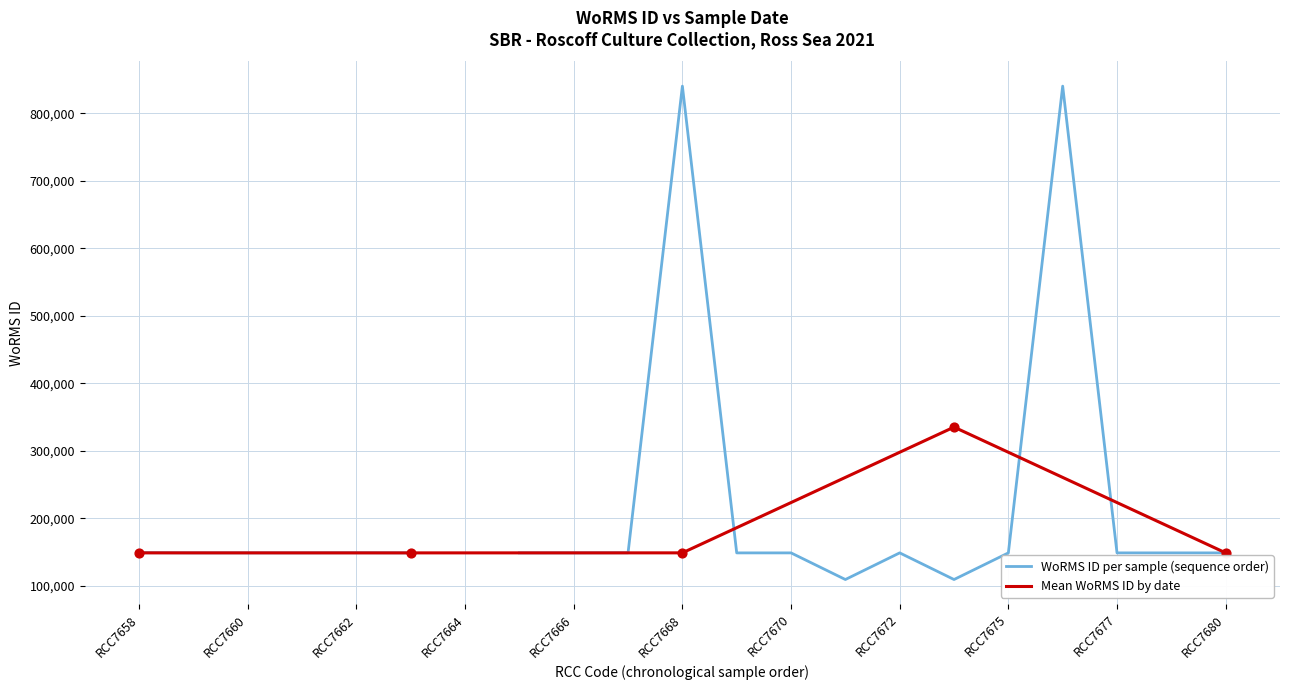

What is the lowest value of the Mean WoRMS ID by date series?

148996.3